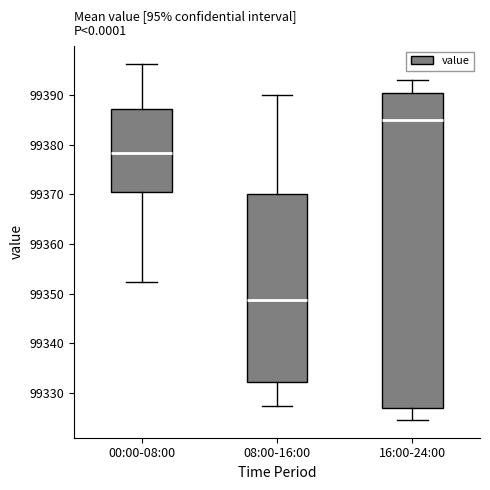

Reading left to right, read every box against the y-axis: the position of its median line, the range the box covers, and the ends of its whiskers. The values are not printed on the chart, so give them approximately, as read against the axis.

00:00-08:00: median 99378, box 99370 to 99387, whiskers 99352 to 99396
08:00-16:00: median 99349, box 99332 to 99370, whiskers 99327 to 99390
16:00-24:00: median 99385, box 99327 to 99391, whiskers 99325 to 99393